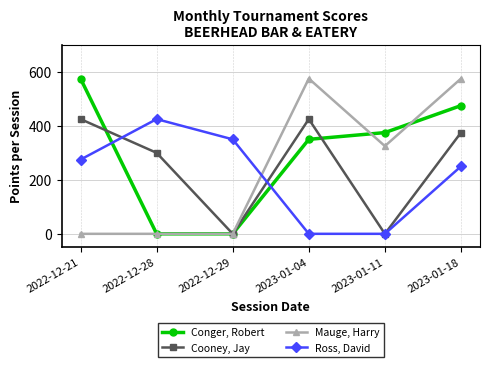

How many distinct data groups are displayed?

4